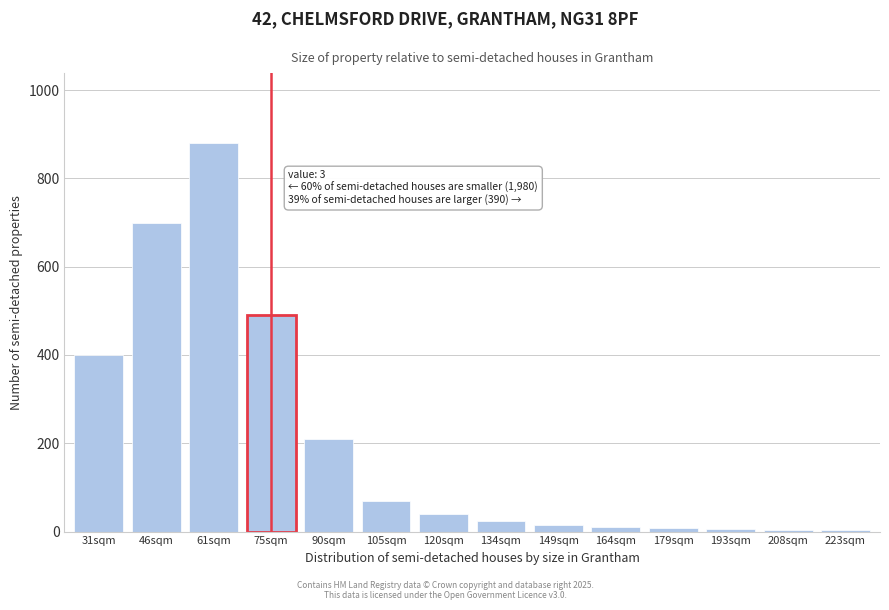

What is the greatest value displayed?

880